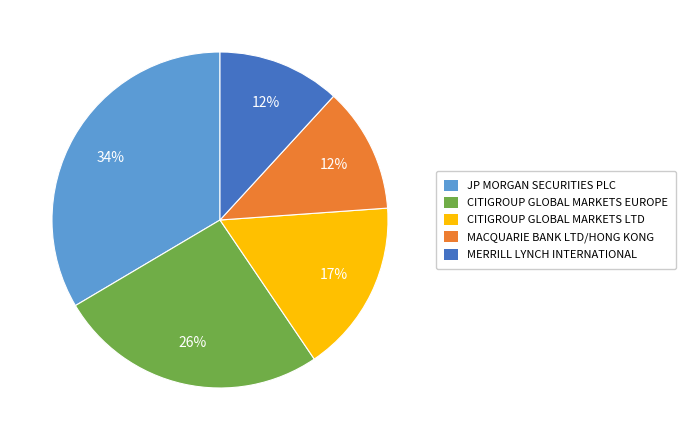

Between JP MORGAN SECURITIES PLC and MACQUARIE BANK LTD/HONG KONG, which is larger?

JP MORGAN SECURITIES PLC